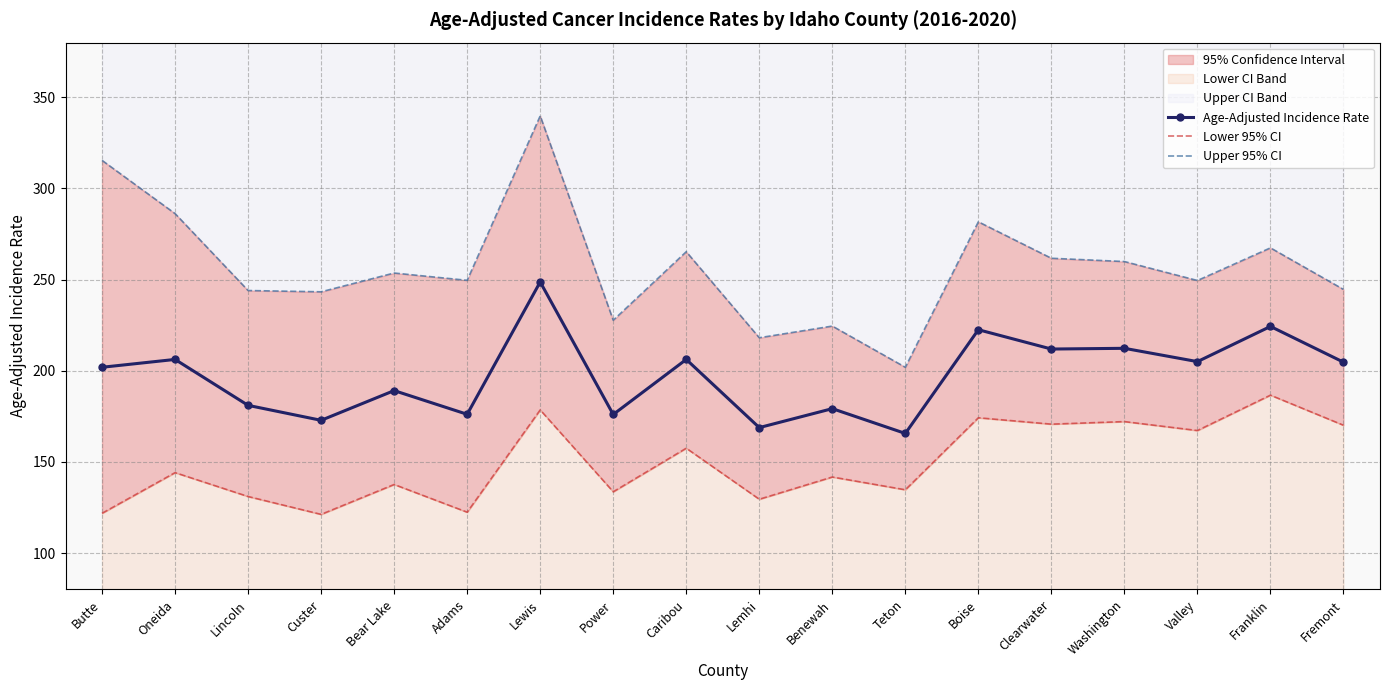

What is the lowest value of the Age-Adjusted Incidence Rate series?

165.6